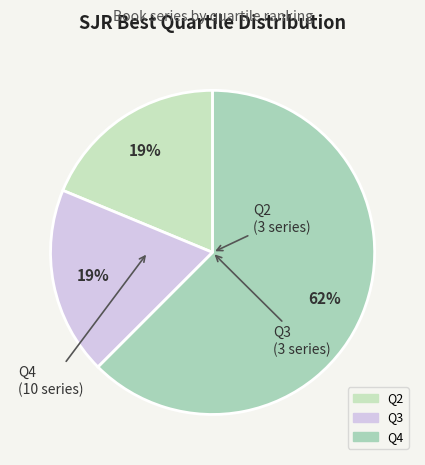

Does Q4 represent more than half of the total?

Yes